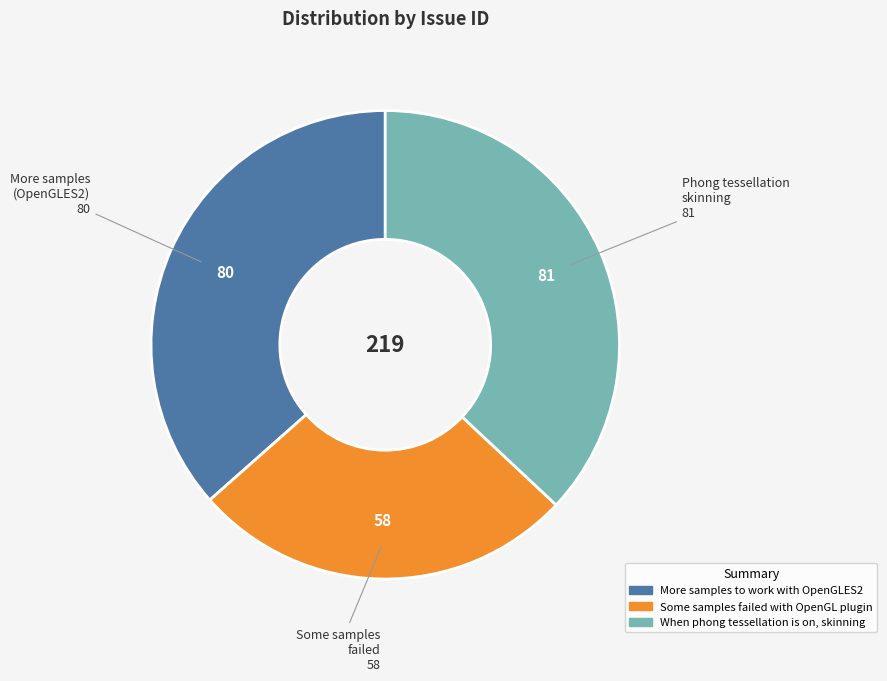

The Some samples failed with OpenGL plugin slice represents 26% of the pie. True or false?

True